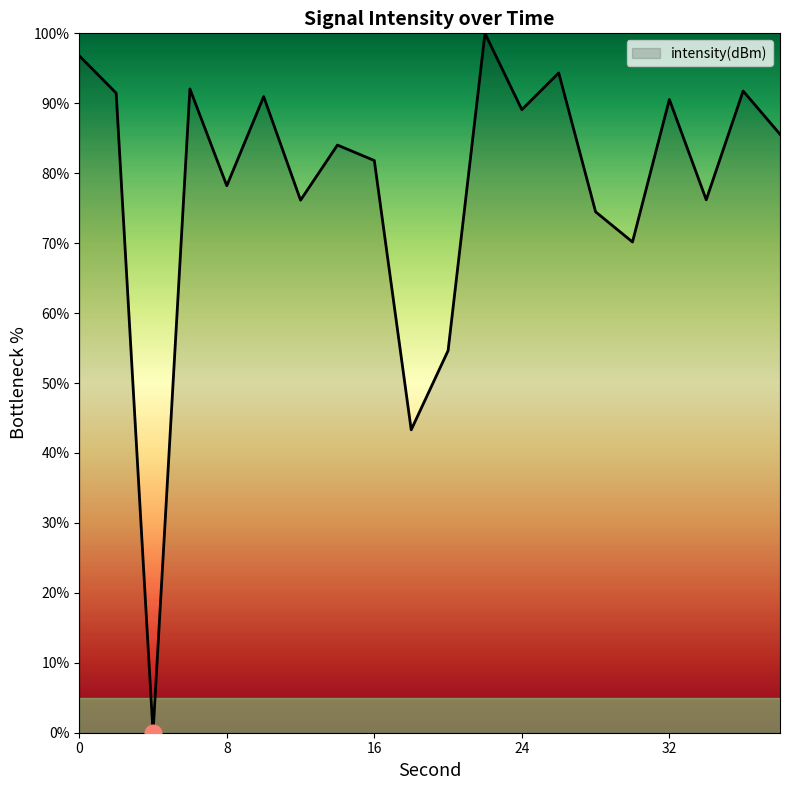

What is the greatest value displayed?

100.0